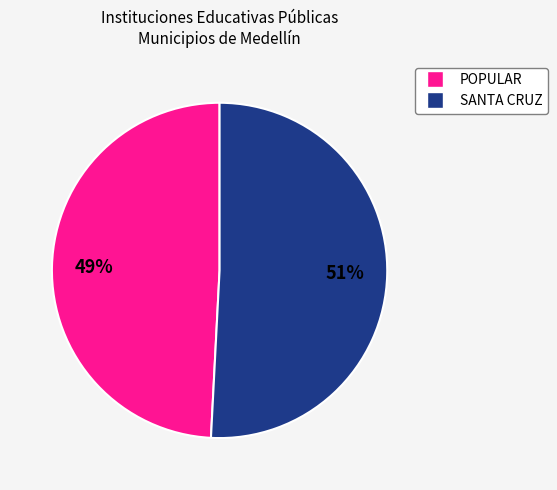

Between SANTA CRUZ and POPULAR, which is larger?

SANTA CRUZ